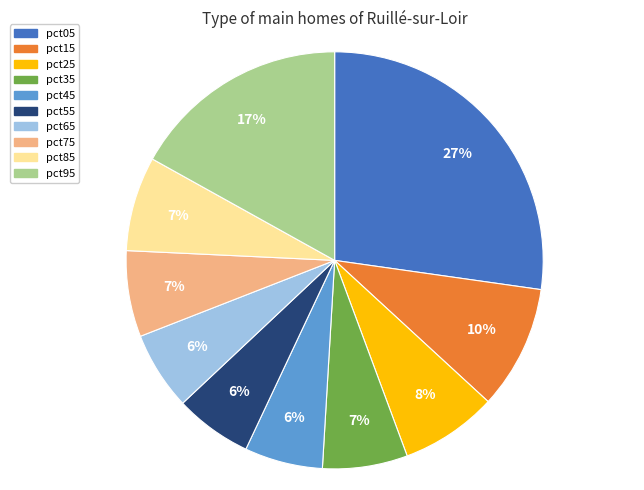

Is there any slice that represents more than half of the pie?

No